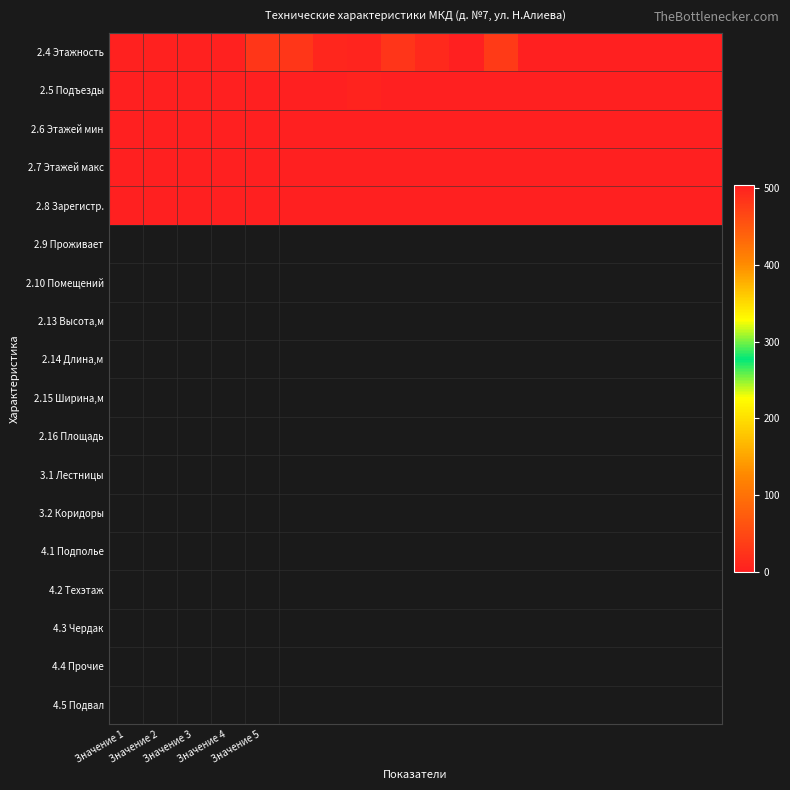

Rank the series by their maximum value, from lowest to highest.

2.6 Этажей мин, 2.7 Этажей макс, 2.8 Зарегистр., 2.5 Подъезды, 2.4 Этажность